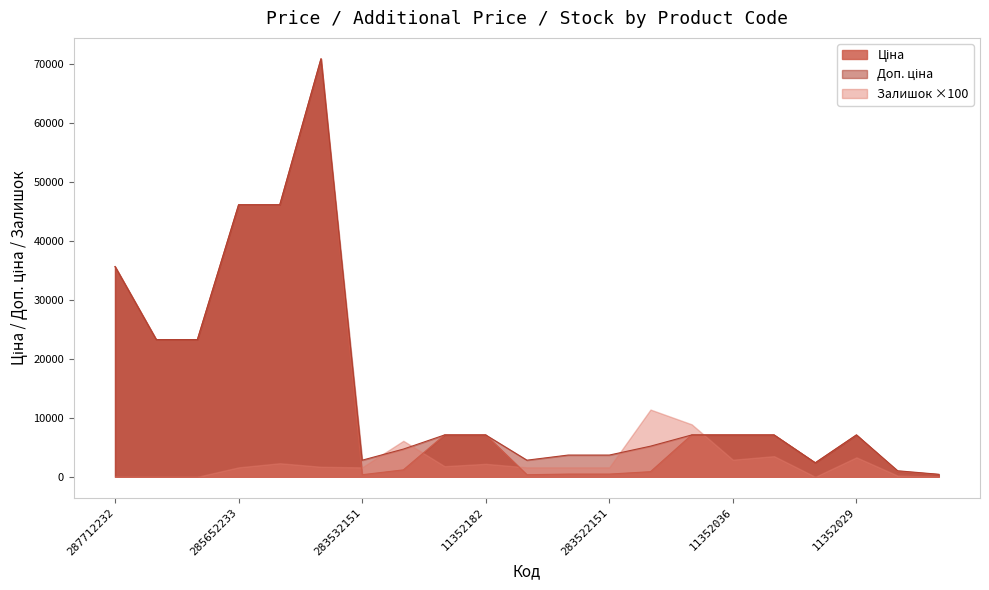

Which category has the highest value in the Доп. ціна series?

285672232